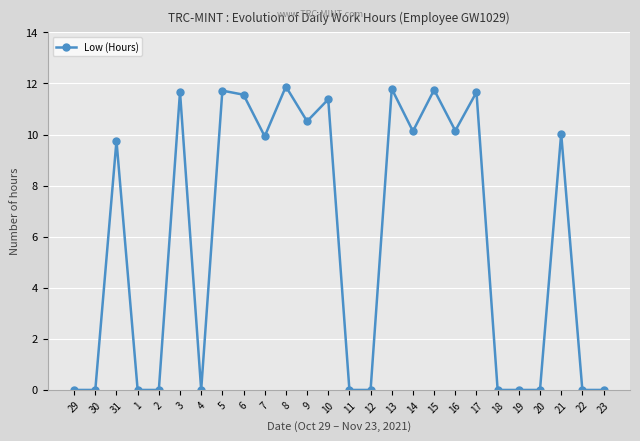

What is the average value?

5.9